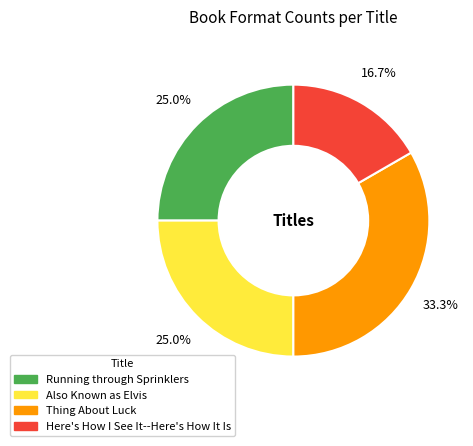

How many segments does this pie chart have?

4